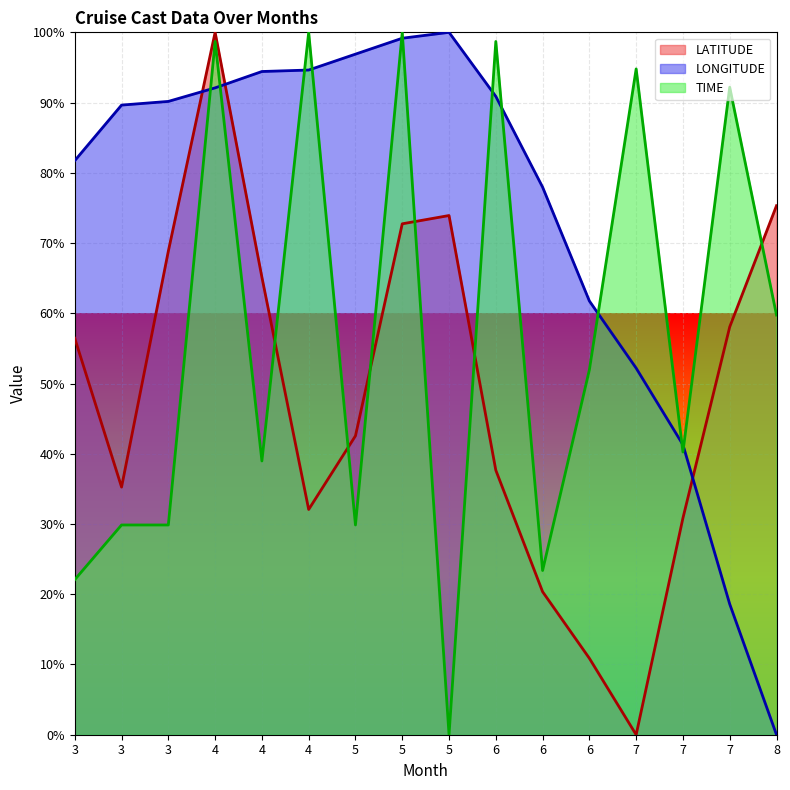

What is the sum of all LATITUDE values?

780.1